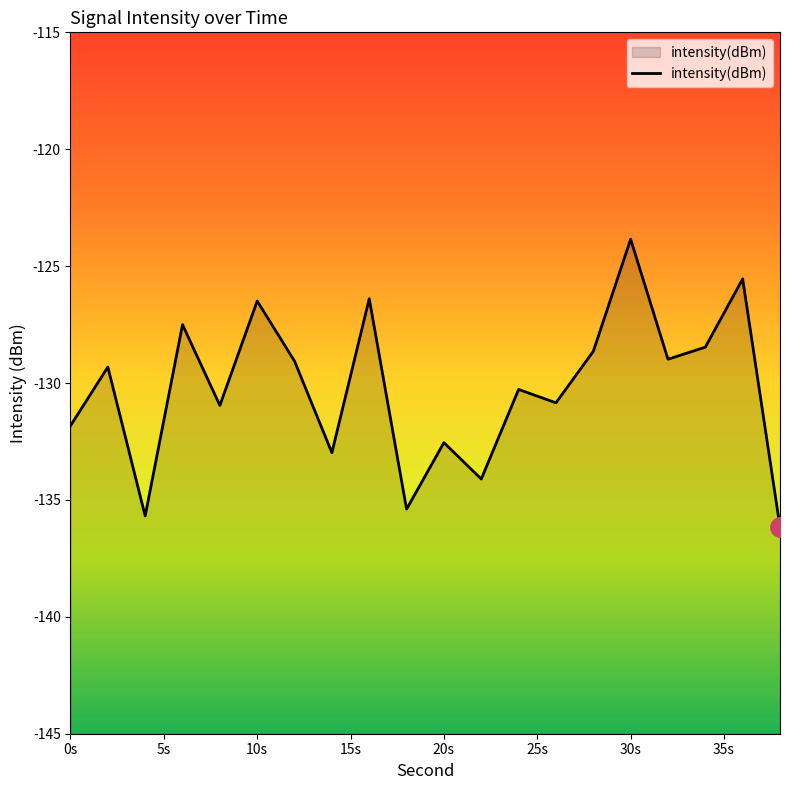

The value at 20s is -84.5. True or false?

False